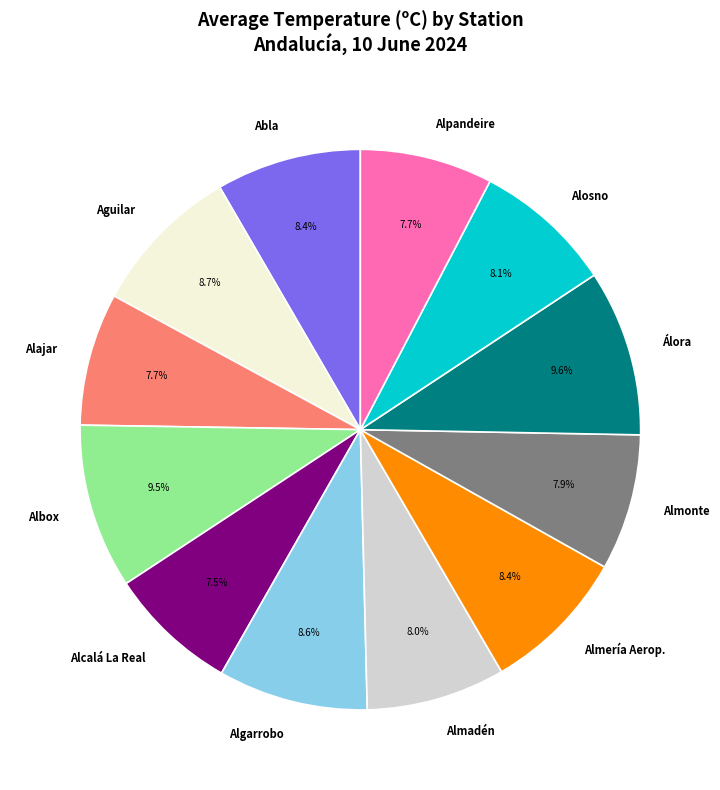

Between Alpandeire and Algarrobo, which is larger?

Algarrobo